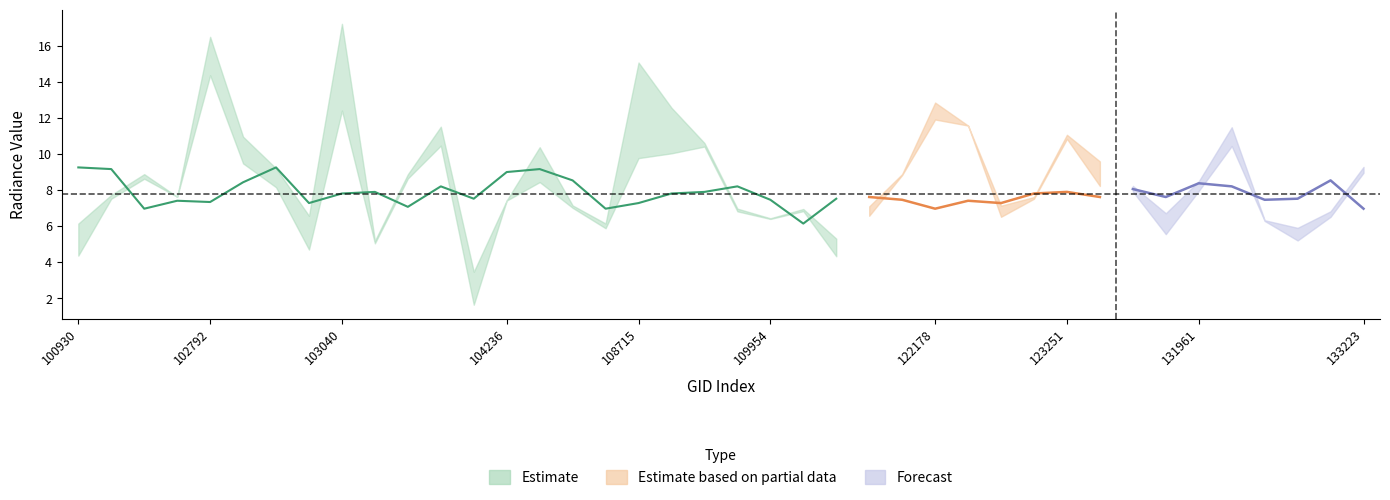

Does the chart display data point markers on the line(s)?

No